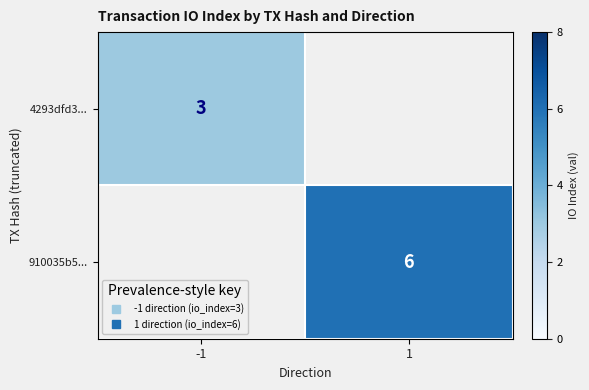

Count the number of data series in this chart.

2